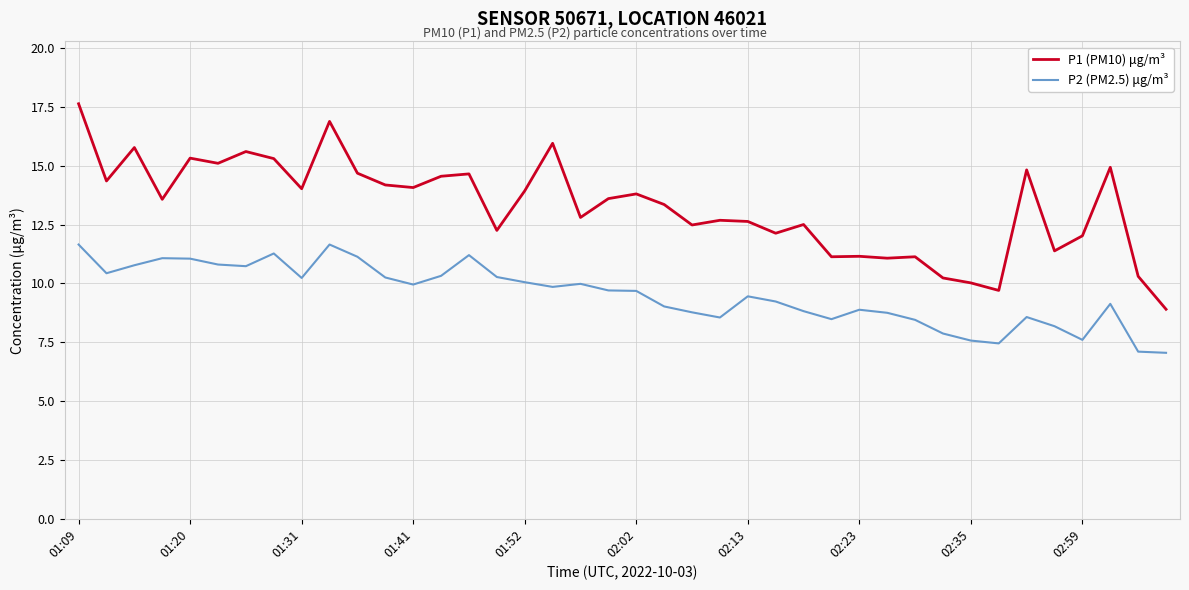

True or false: P2 (PM2.5) μg/m³ and P1 (PM10) μg/m³ intersect in this chart.

False